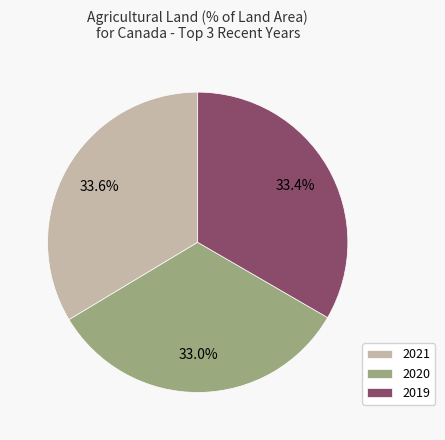

Is 2020 the majority of the pie?

No